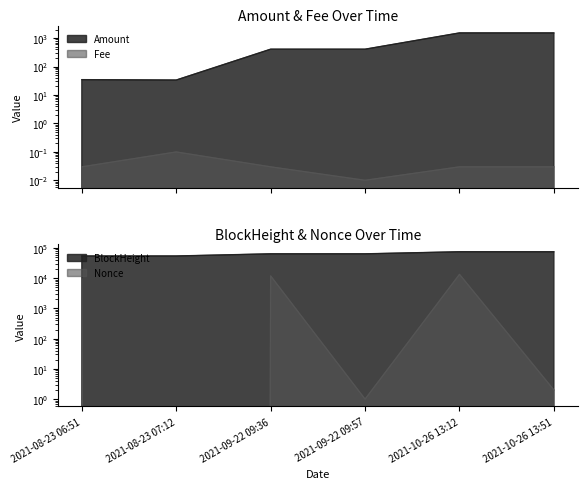

How many series are shown in this chart?

4